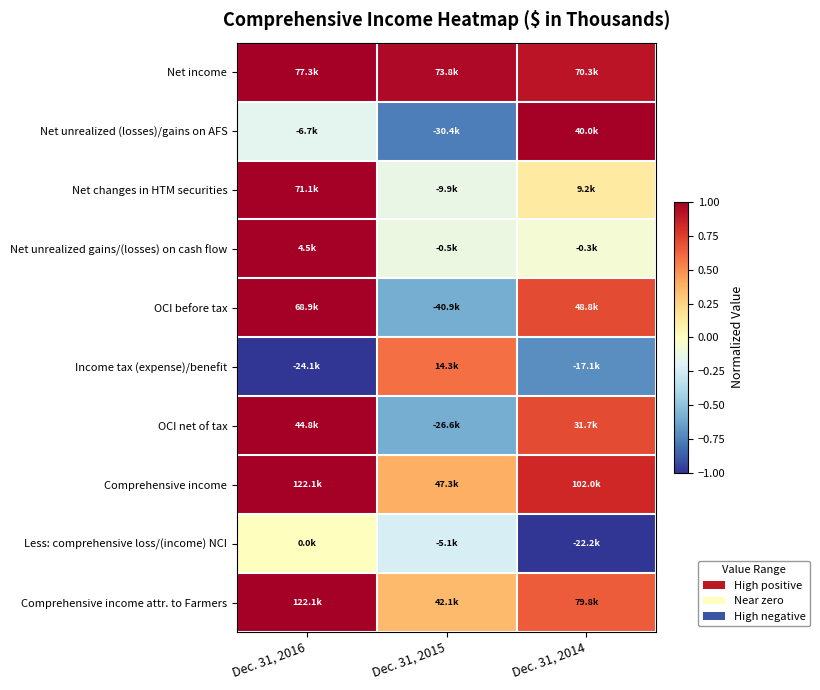

Reading left to right, what are all the values shown in this chart?

Net income: Dec. 31, 2016=1.0	Dec. 31, 2015=1.0	Dec. 31, 2014=0.9
Net unrealized (losses)/gains on AFS: Dec. 31, 2016=-0.2	Dec. 31, 2015=-0.8	Dec. 31, 2014=1.0
Net changes in HTM securities: Dec. 31, 2016=1.0	Dec. 31, 2015=-0.1	Dec. 31, 2014=0.1
Net unrealized gains/(losses) on cash flow: Dec. 31, 2016=1.0	Dec. 31, 2015=-0.1	Dec. 31, 2014=-0.1
OCI before tax: Dec. 31, 2016=1.0	Dec. 31, 2015=-0.6	Dec. 31, 2014=0.7
Income tax (expense)/benefit: Dec. 31, 2016=-1.0	Dec. 31, 2015=0.6	Dec. 31, 2014=-0.7
OCI net of tax: Dec. 31, 2016=1.0	Dec. 31, 2015=-0.6	Dec. 31, 2014=0.7
Comprehensive income: Dec. 31, 2016=1.0	Dec. 31, 2015=0.4	Dec. 31, 2014=0.8
Less: comprehensive loss/(income) NCI: Dec. 31, 2016=0.0	Dec. 31, 2015=-0.2	Dec. 31, 2014=-1.0
Comprehensive income attr. to Farmers: Dec. 31, 2016=1.0	Dec. 31, 2015=0.3	Dec. 31, 2014=0.7